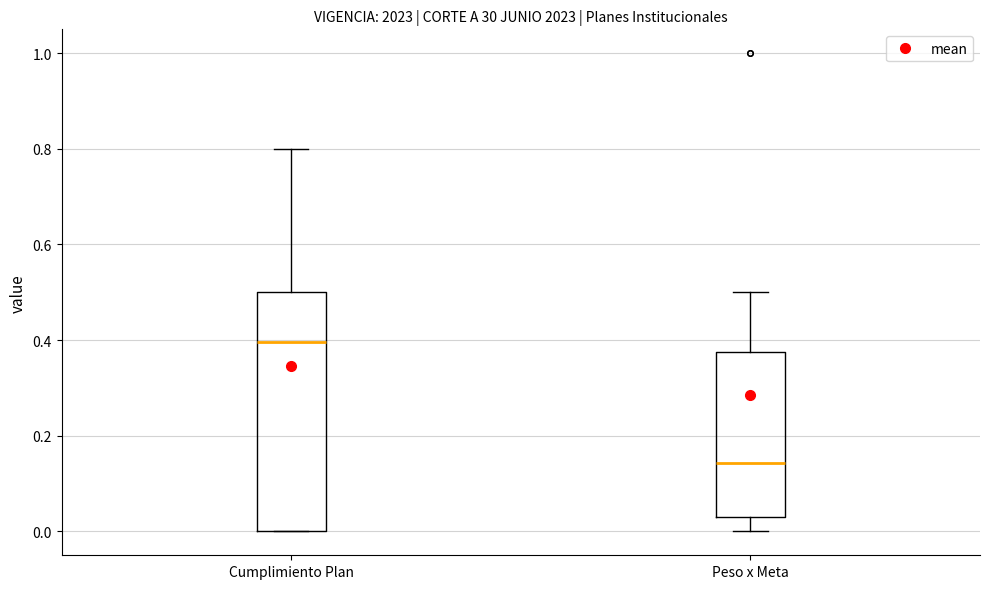

Reading left to right, transcribe this box plot: for each box, give where its median line is, the range the box spans, and where its two whiskers end, as read against the y-axis. The values are not printed on the chart, so give them approximately, as read against the axis.

Cumplimiento Plan: median 0.40, box 0.00 to 0.50, whiskers 0.00 to 0.80
Peso x Meta: median 0.14, box 0.02 to 0.38, whiskers 0.00 to 0.50